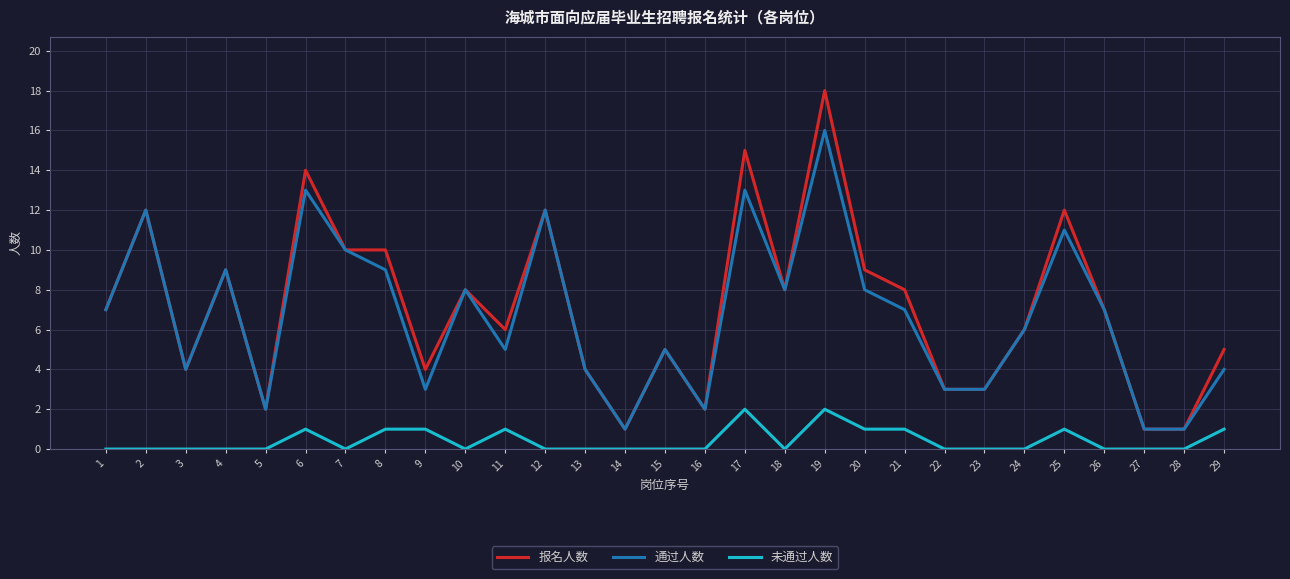

What is the spread (max minus min) of values at 25?

11